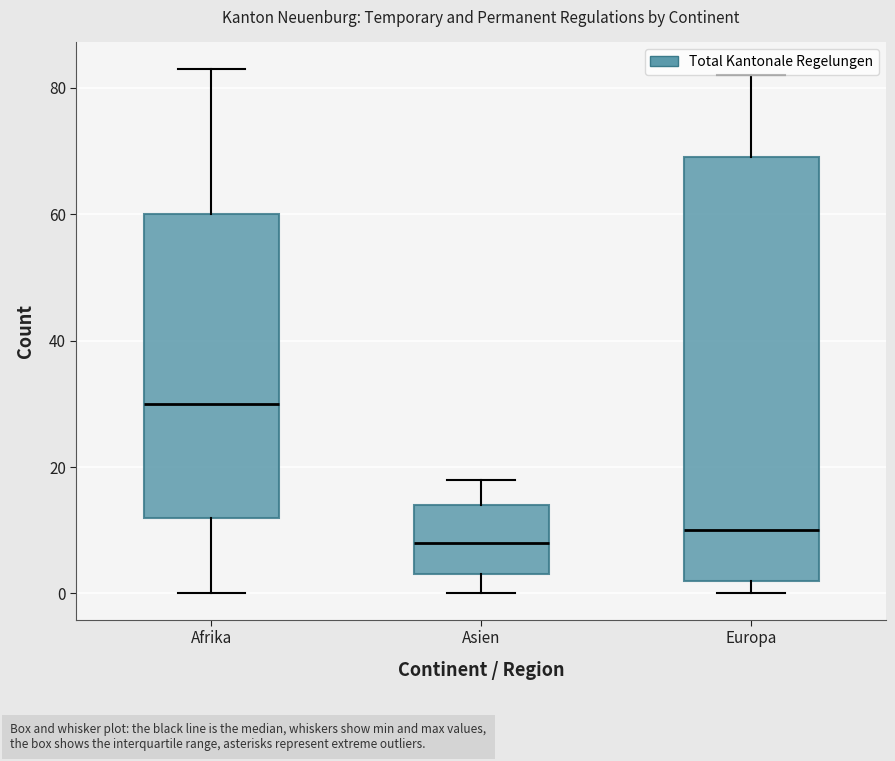

Reading left to right, transcribe this box plot: for each box, give where its median line is, the range the box spans, and where its two whiskers end, as read against the y-axis. The values are not printed on the chart, so give them approximately, as read against the axis.

Afrika: median 30, box 12 to 60, whiskers 0 to 84
Asien: median 8, box 4 to 14, whiskers 0 to 18
Europa: median 10, box 2 to 70, whiskers 0 to 82